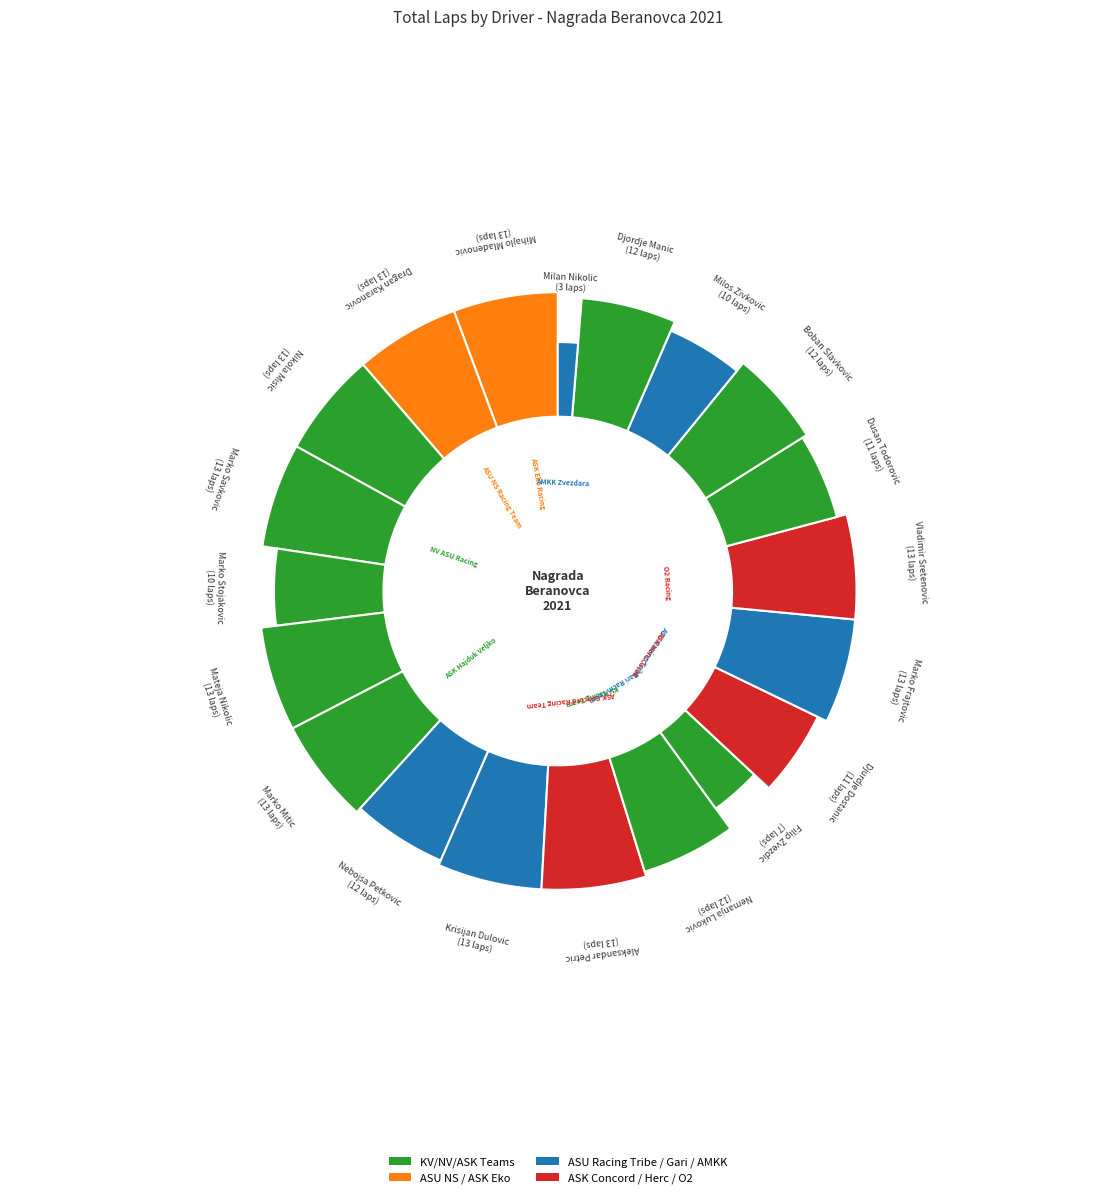

What percentage is the Marko Frajtovic slice, to the nearest percent?

6%